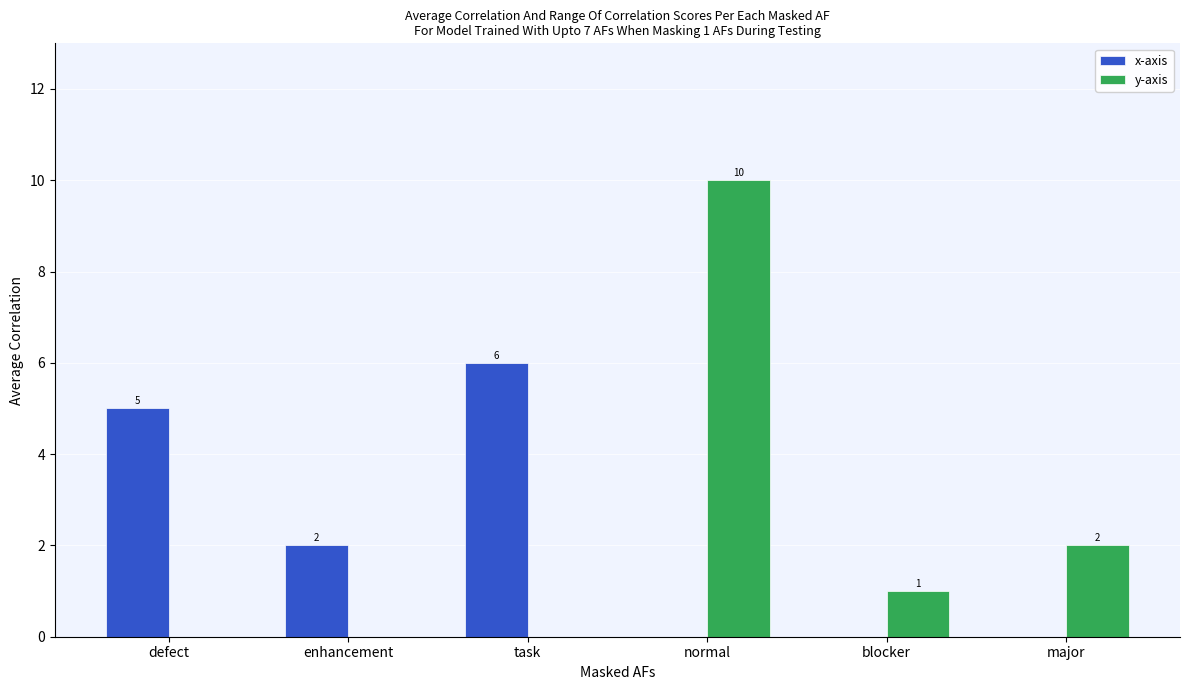

What are all the series names shown in the legend?

x-axis, y-axis